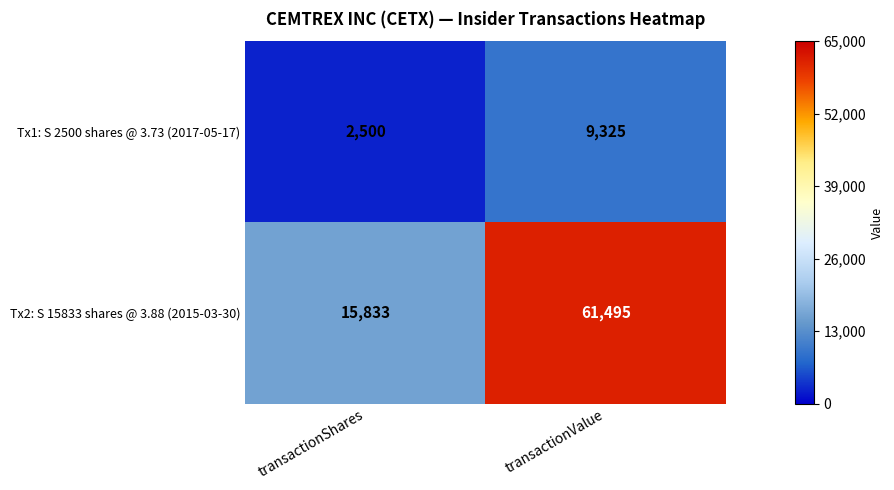

What is the approximate value of Tx1: S 2500 shares @ 3.73 (2017-05-17) at transactionShares, to the nearest 50?

2500